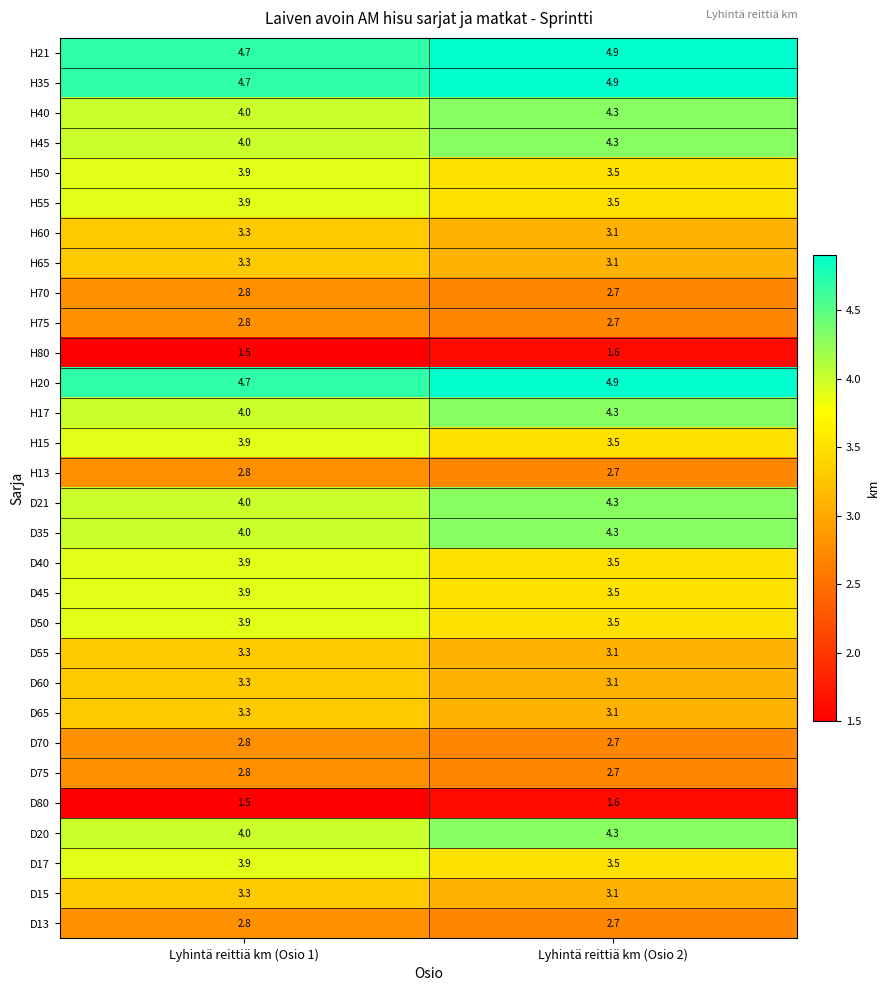

What is the difference between the highest and lowest values at Lyhintä reittiä km (Osio 1)?

3.2